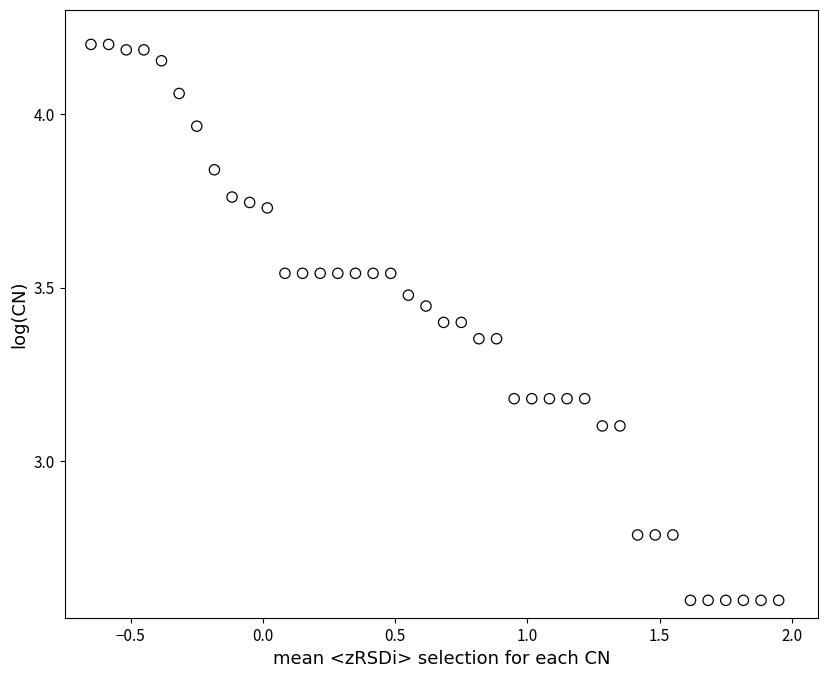

What is the range of Y values (max minus min)?

1.6